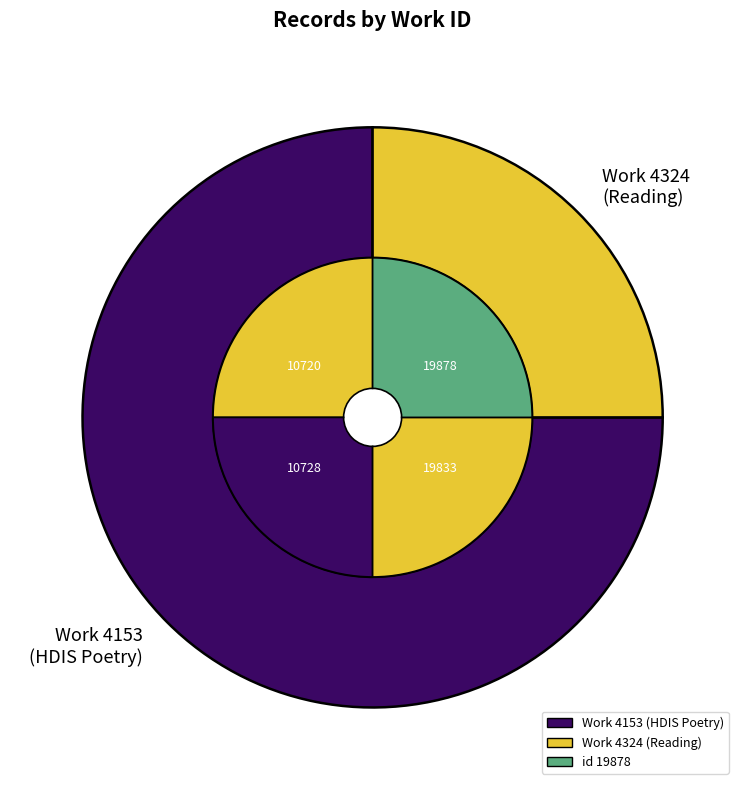

Is 10728 the majority of the pie?

No